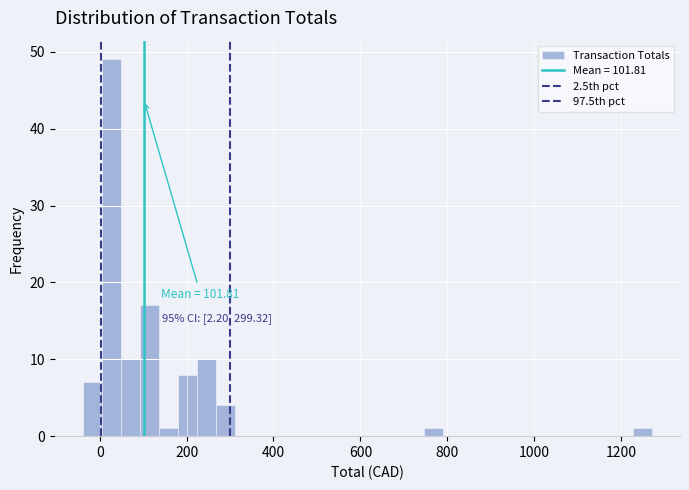

Around what value on the x-axis is the tallest bar? Give the approximate position of its centre, as read against the axis.

20